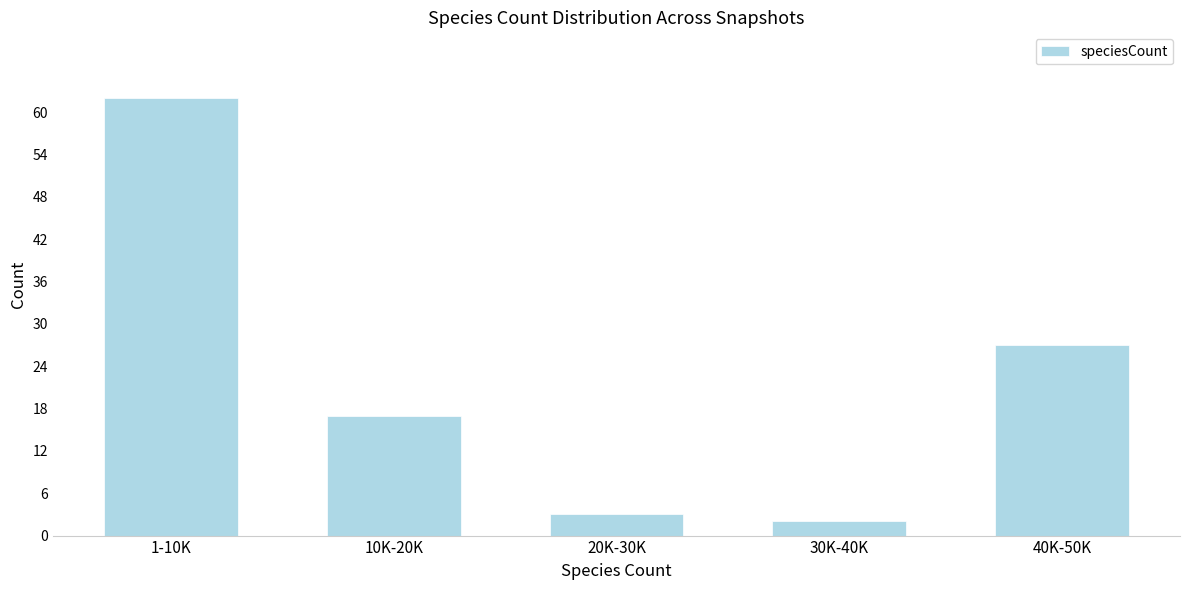

Reading right to left, extract all data points from this chart.

27	2	3	17	62